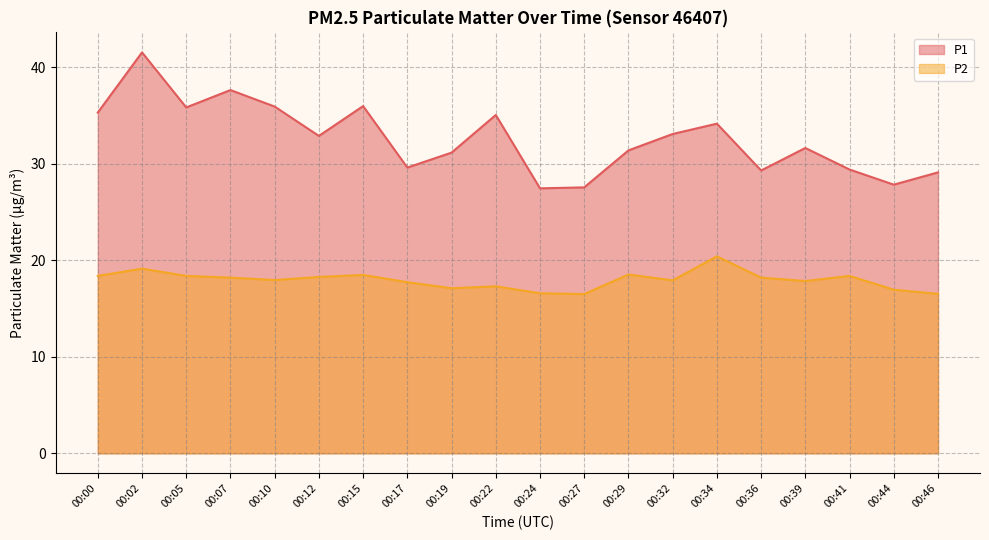

At which category does P2 reach its first local peak?

00:02